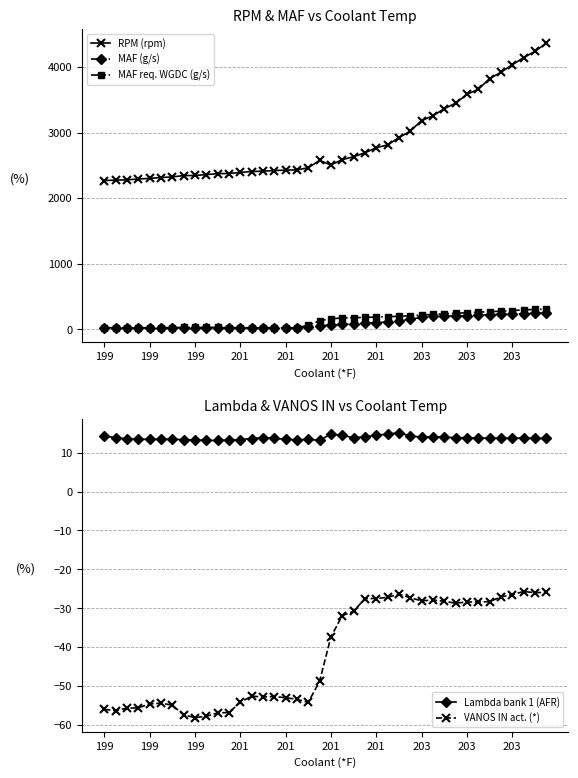

The VANOS IN act. (*) series shows -81.1 at 199. True or false?

False